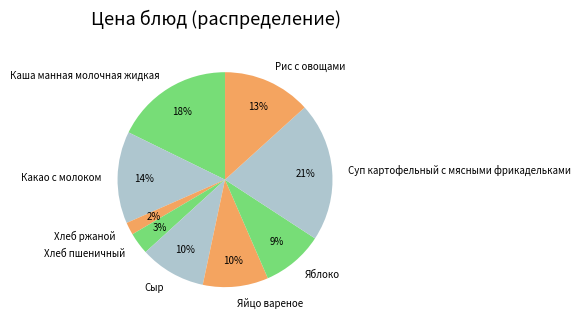

What is the ratio of the value at Рис с овощами to the value at Суп картофельный с мясными фрикадельками?

0.6